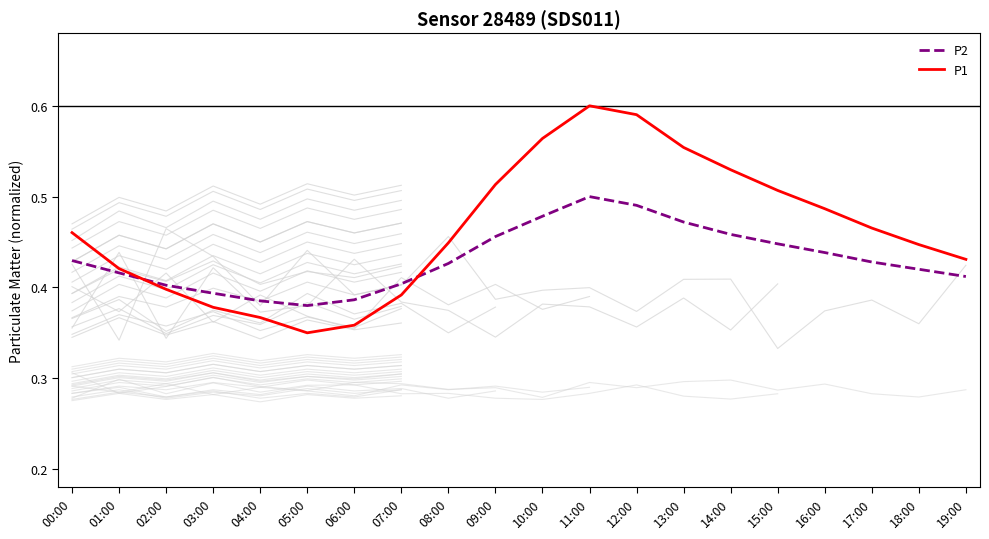

What is the sum of all P1 values?

9.3